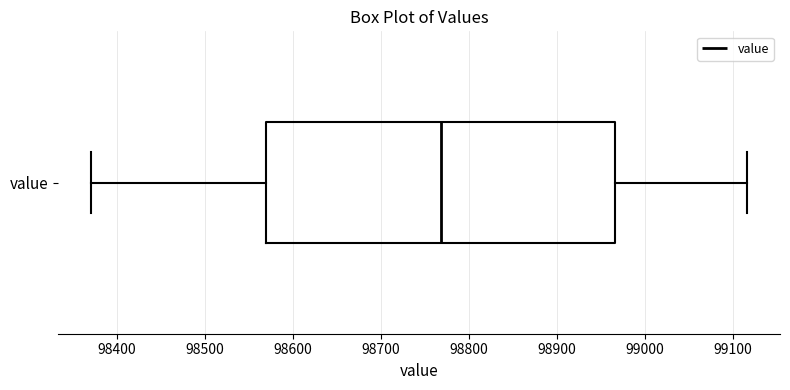

Read this box plot against the x-axis: the position of the median line, the range covered by the box, and the ends of both whiskers. The values are not printed on the chart, so give them approximately, as read against the axis.

median 98770, box 98570 to 98970, whiskers 98370 to 99120